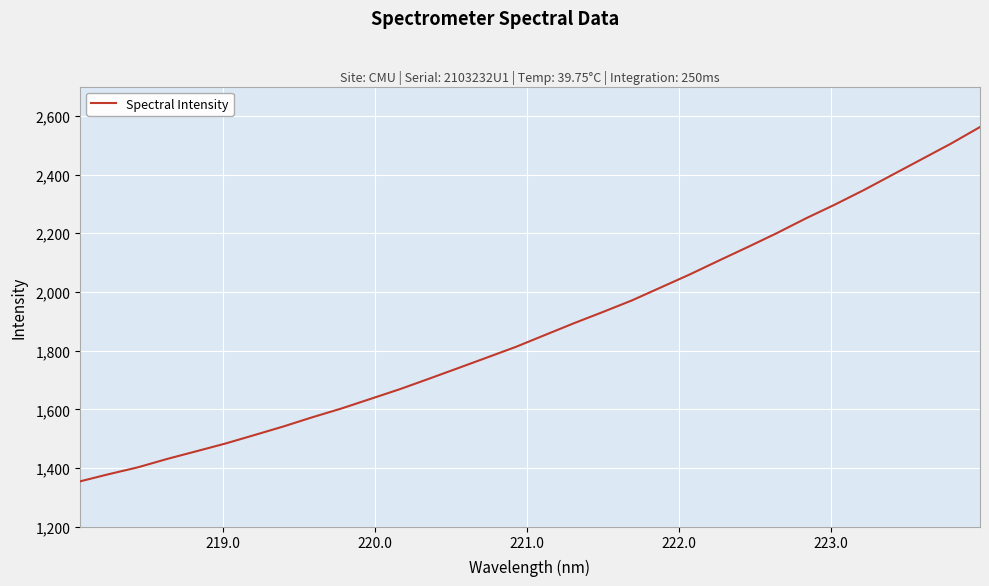

What is the minimum value shown in the chart?

1354.5